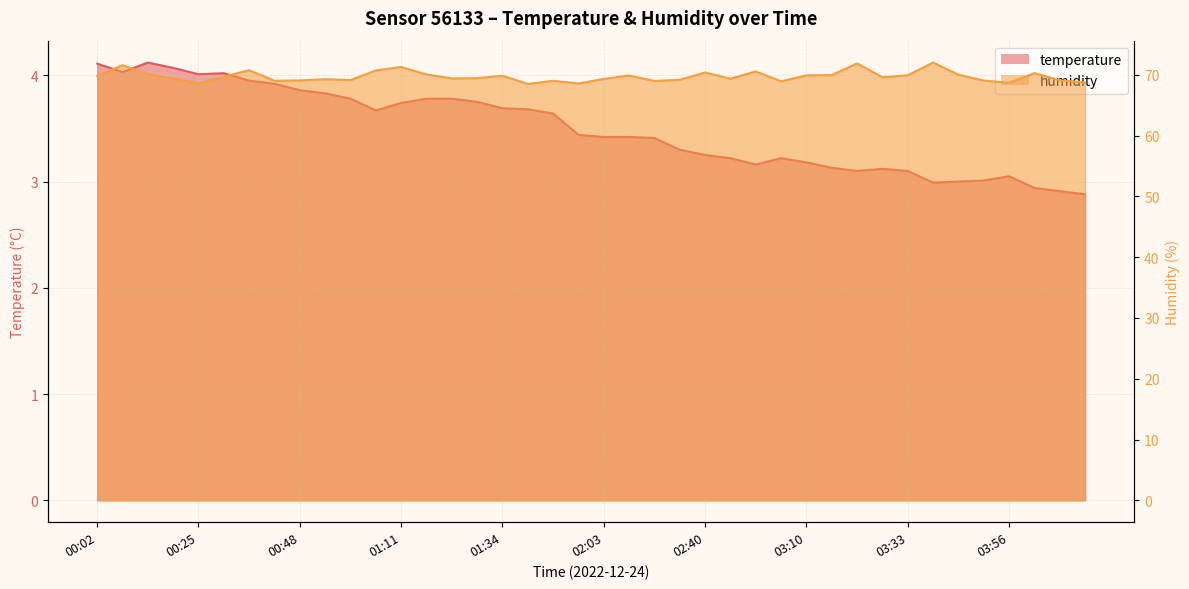

What is the minimum value for temperature?

2.9